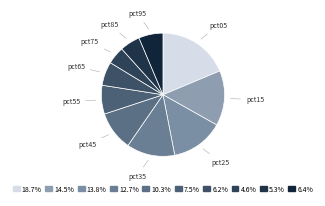

How many segments does this pie chart have?

10